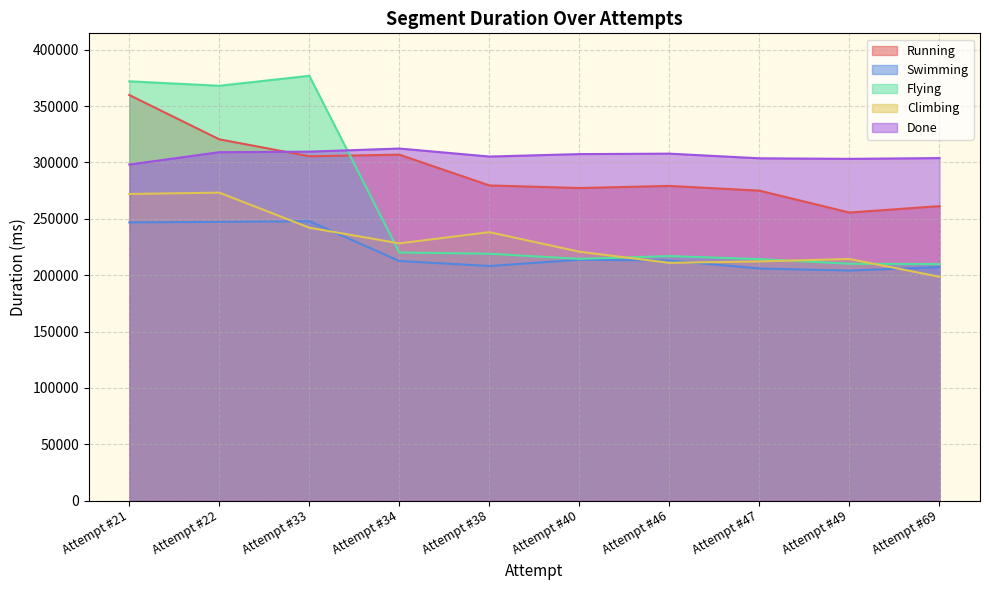

Which has a higher value, Attempt #21 or Attempt #40?

Attempt #21